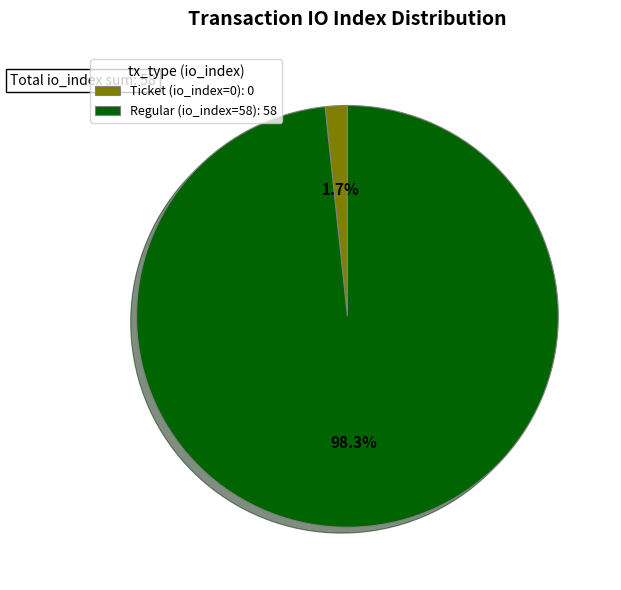

What percentage is the Regular (io_index=58) slice, to the nearest percent?

98%